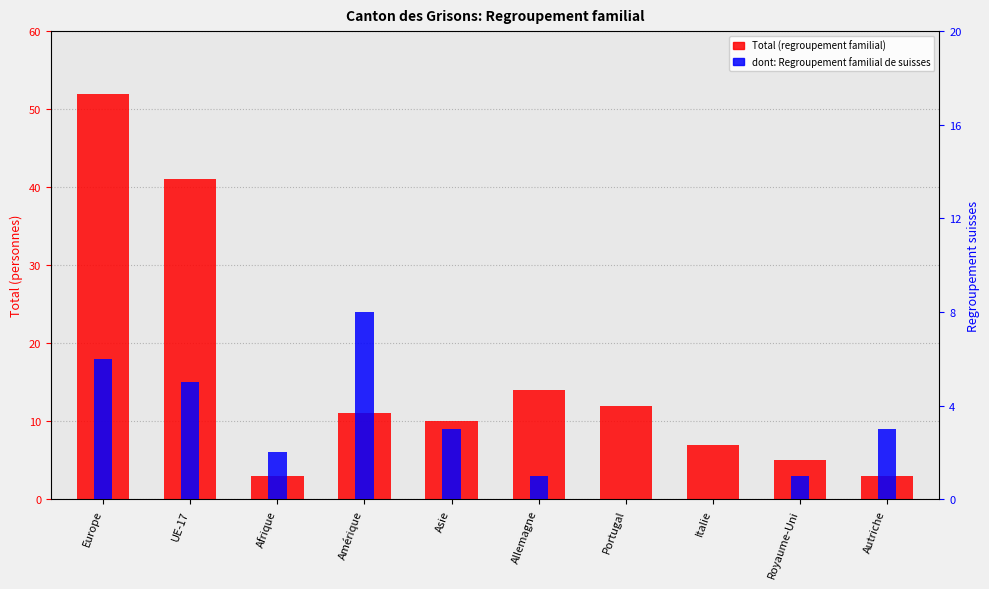

At how many categories does at least one series exceed 11?

4